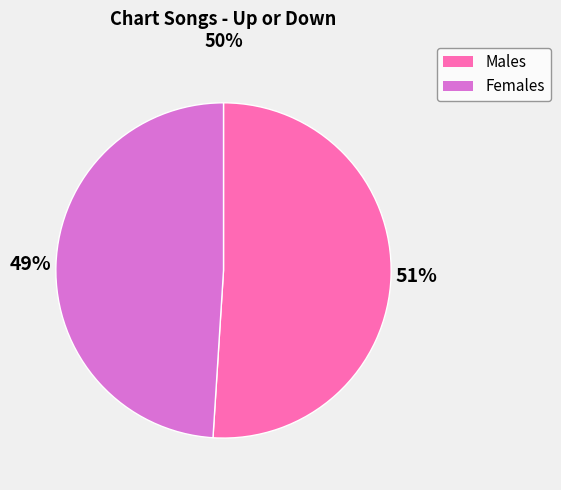

Is there any slice that represents more than half of the pie?

Yes